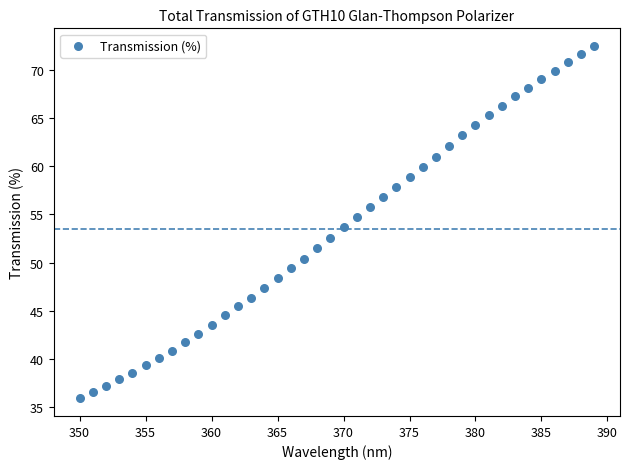

What is the range of X values (max minus min)?

39.0